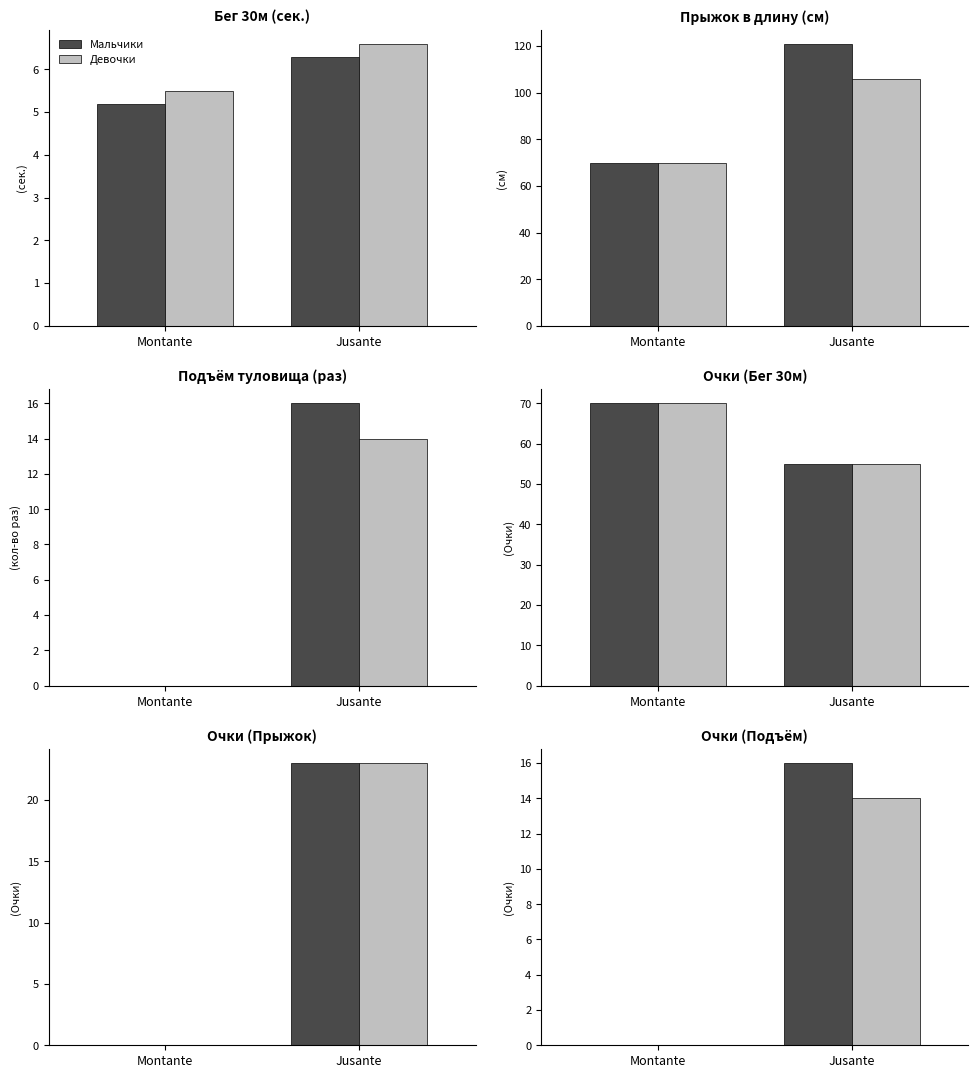

Is the value of Мальчики at Montante greater than the value of Девочки at Jusante?

No